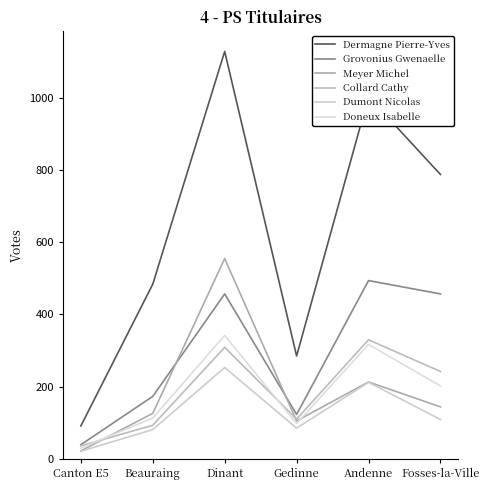

How many lines are shown in the chart?

6